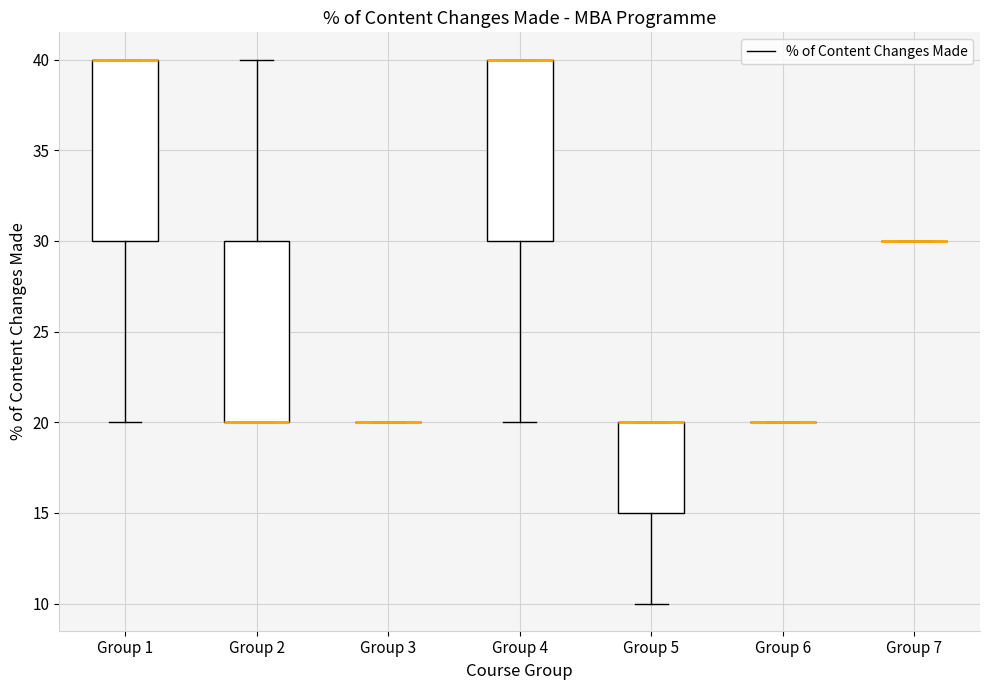

Reading left to right, transcribe this box plot: for each box, give where its median line is, the range the box spans, and where its two whiskers end, as read against the y-axis. The values are not printed on the chart, so give them approximately, as read against the axis.

Group 1: median 40 (drawn on the box's upper edge), box 30 to 40, whiskers 20 to 40
Group 2: median 20 (drawn on the box's lower edge), box 20 to 30, whiskers 20 to 40
Group 3: box collapsed to a line at 20, whiskers 20 to 20
Group 4: median 40 (drawn on the box's upper edge), box 30 to 40, whiskers 20 to 40
Group 5: median 20 (drawn on the box's upper edge), box 15 to 20, whiskers 10 to 20
Group 6: box collapsed to a line at 20, whiskers 20 to 20
Group 7: box collapsed to a line at 30, whiskers 30 to 30